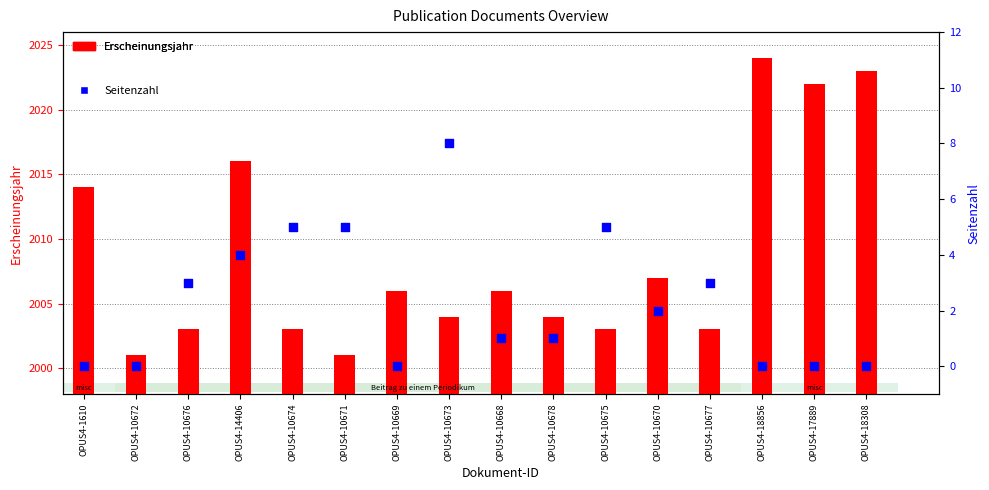

Is the value of Erscheinungsjahr at OPUS4-10678 greater than the value of Seitenzahl at OPUS4-1610?

Yes